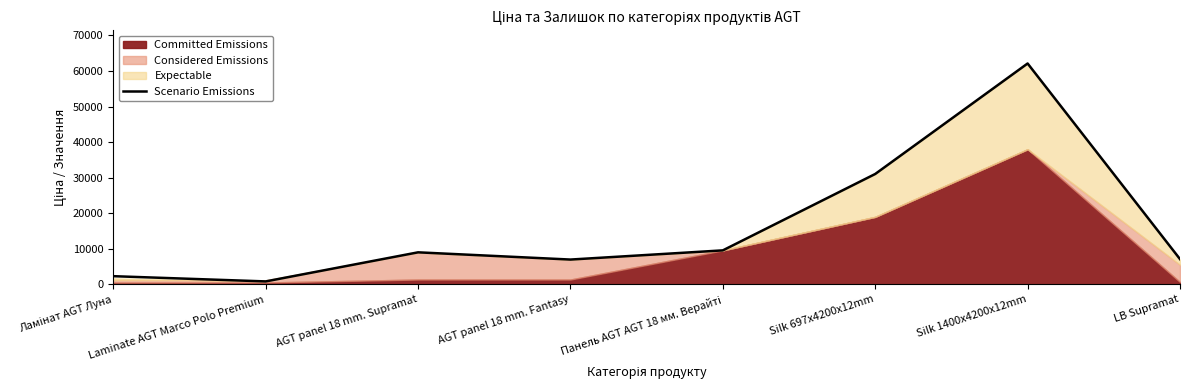

What is the highest value of the Scenario Emissions series?

62116.9